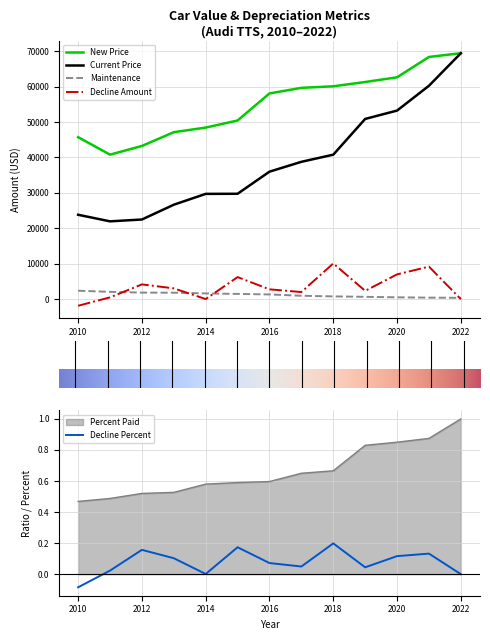

At how many categories does at least one series exceed 34602?

13